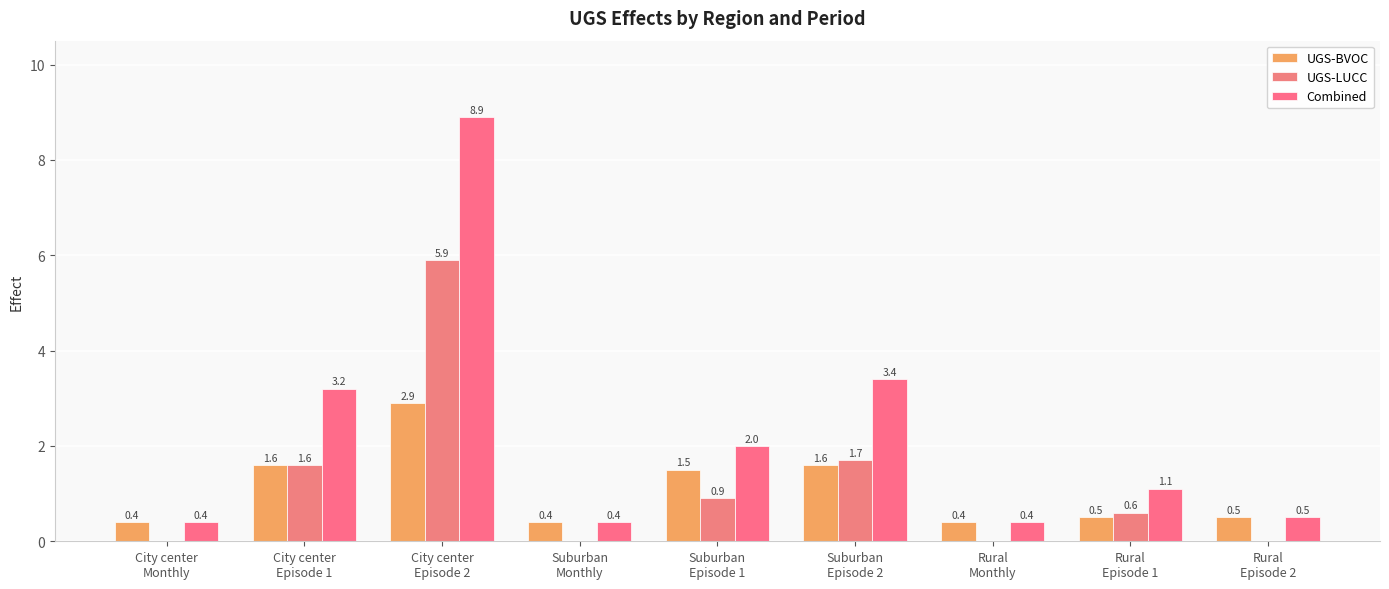

Where is UGS-BVOC nearest to the value 1?

Suburban
Episode 1